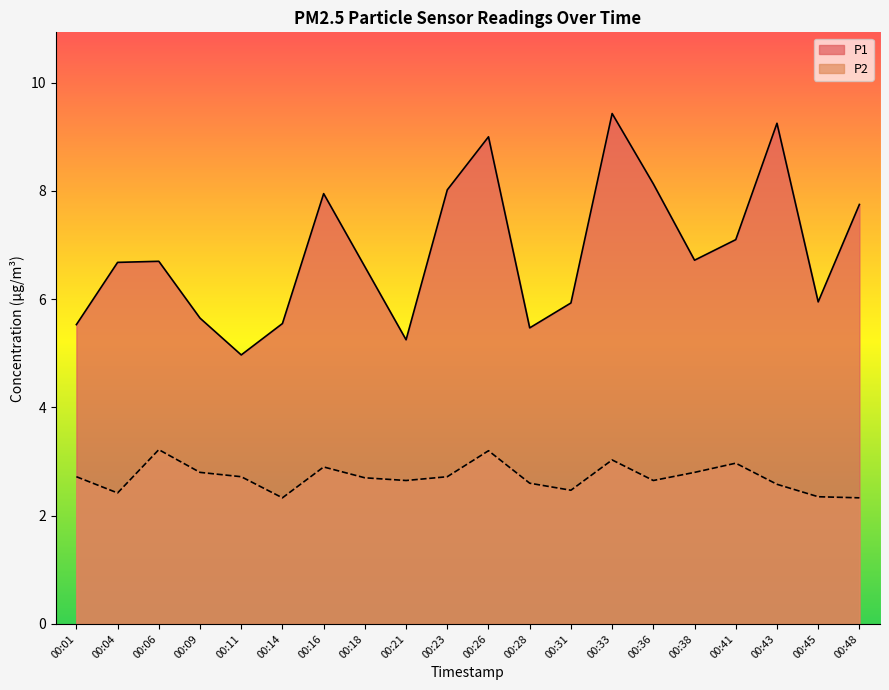

True or false: P2 and P1 cross at least once.

False